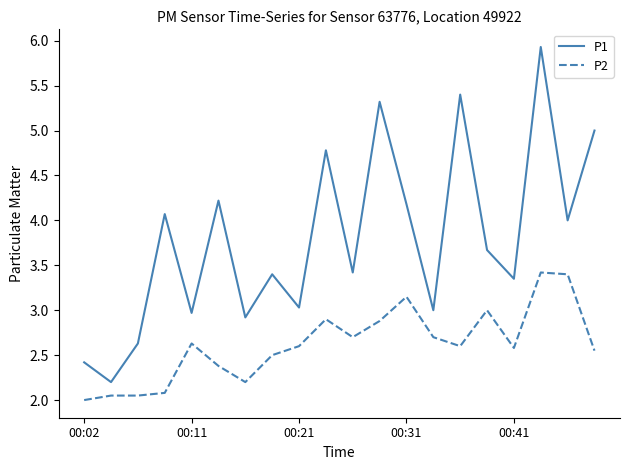

What is the minimum value for P1?

2.2